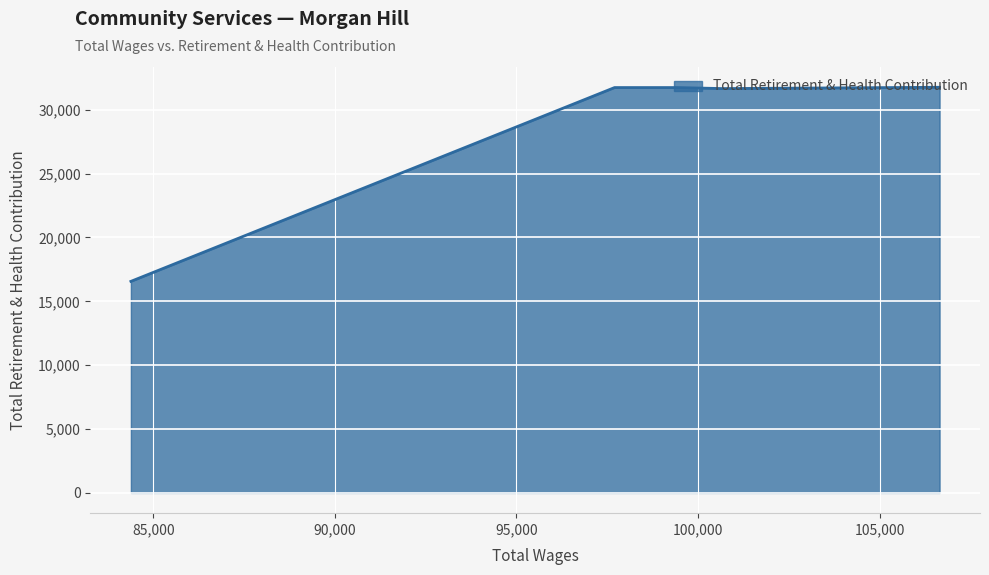

How many values are below 31735?

2